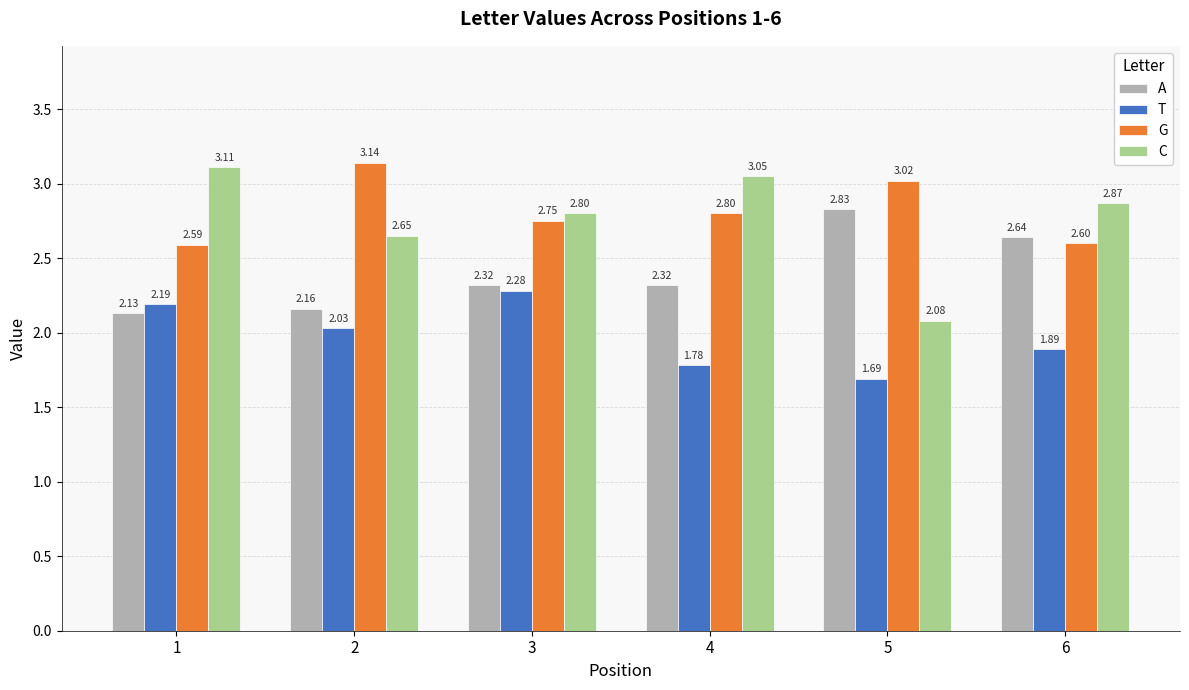

What is the sum of the G values at 1 and 4?

5.4